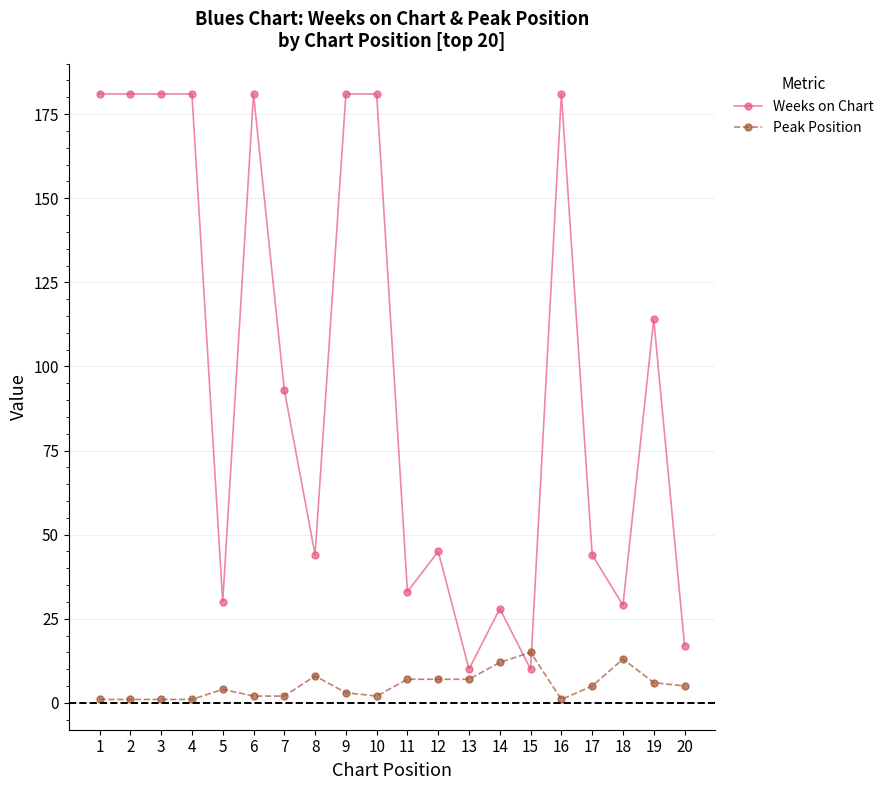

The Weeks on Chart series shows 312 at 6. True or false?

False